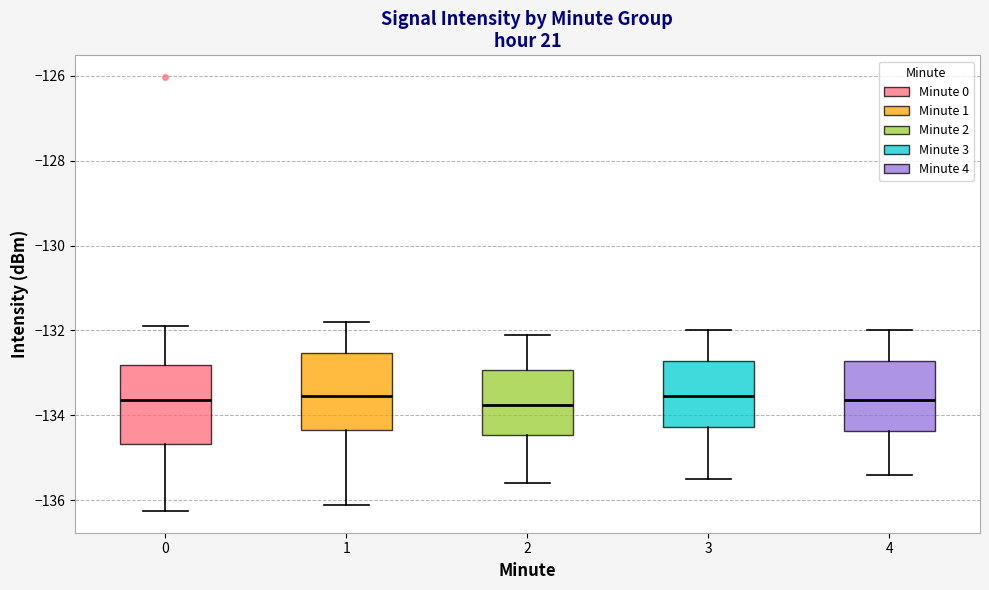

Reading left to right, transcribe this box plot: for each box, give where its median line is, the range the box spans, and where its two whiskers end, as read against the y-axis. The values are not printed on the chart, so give them approximately, as read against the axis.

0: median -133.6, box -134.6 to -132.8, whiskers -136.2 to -132.0
1: median -133.6, box -134.4 to -132.6, whiskers -136.2 to -131.8
2: median -133.8, box -134.4 to -133.0, whiskers -135.6 to -132.0
3: median -133.6, box -134.2 to -132.8, whiskers -135.4 to -132.0
4: median -133.6, box -134.4 to -132.8, whiskers -135.4 to -132.0